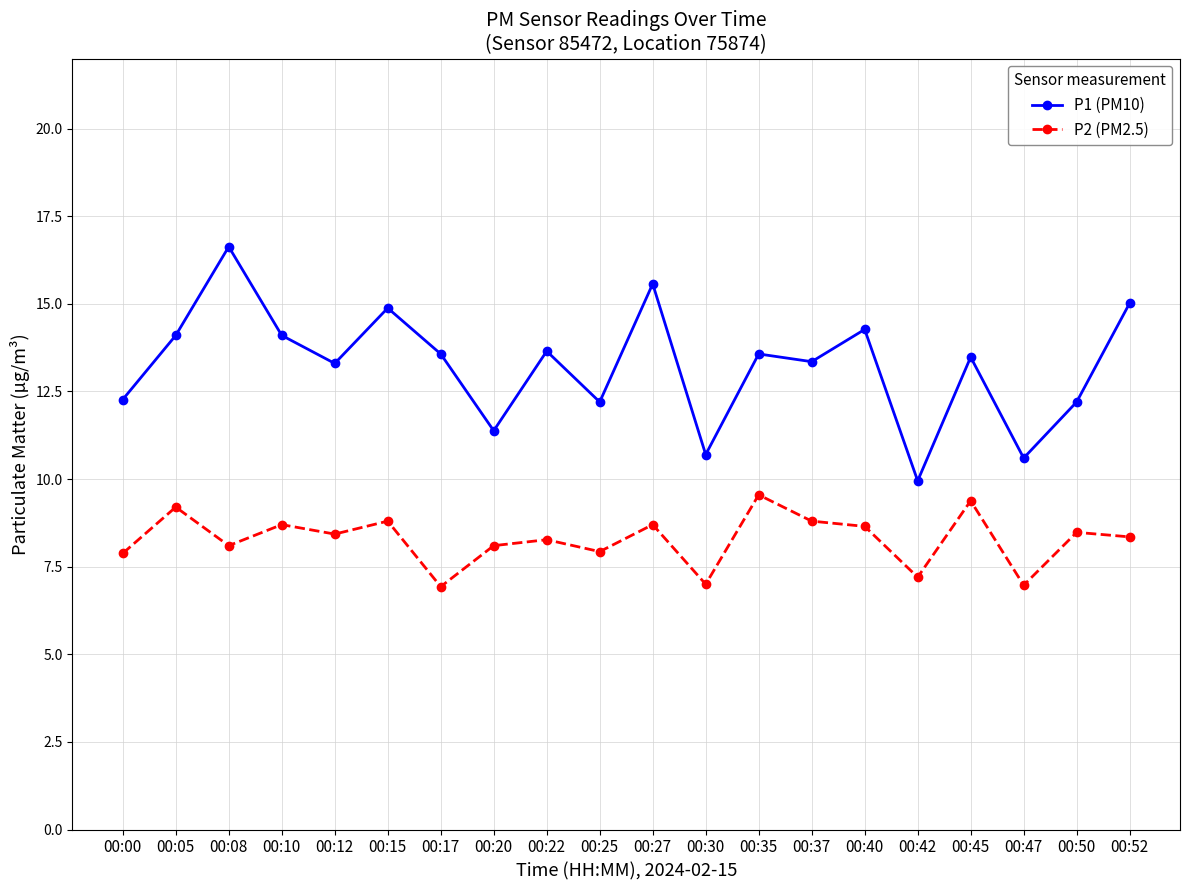

Which category has the lowest value in the P1 (PM10) series?

00:42